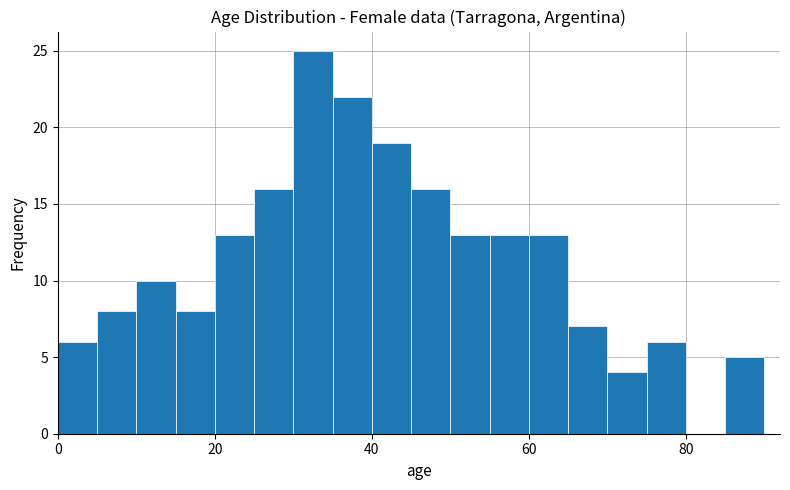

Around what value on the x-axis is the tallest bar? Give the approximate position of its centre, as read against the axis.

32